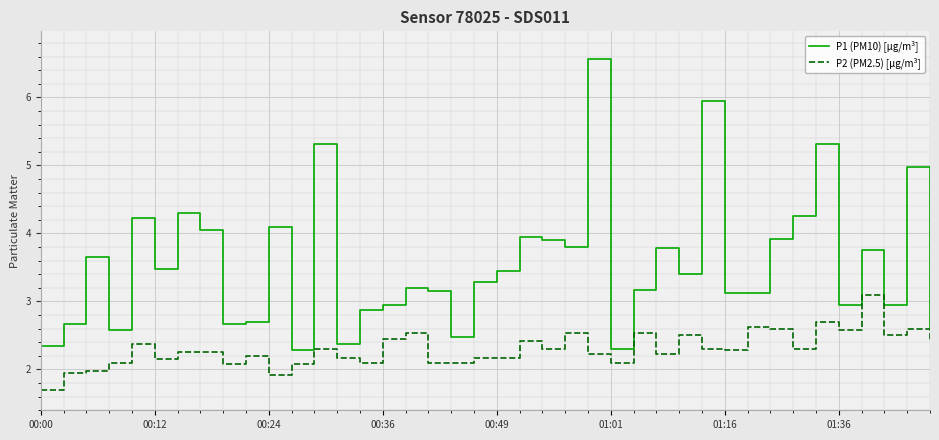

What is the minimum value for P2 (PM2.5) [µg/m³]?

1.7